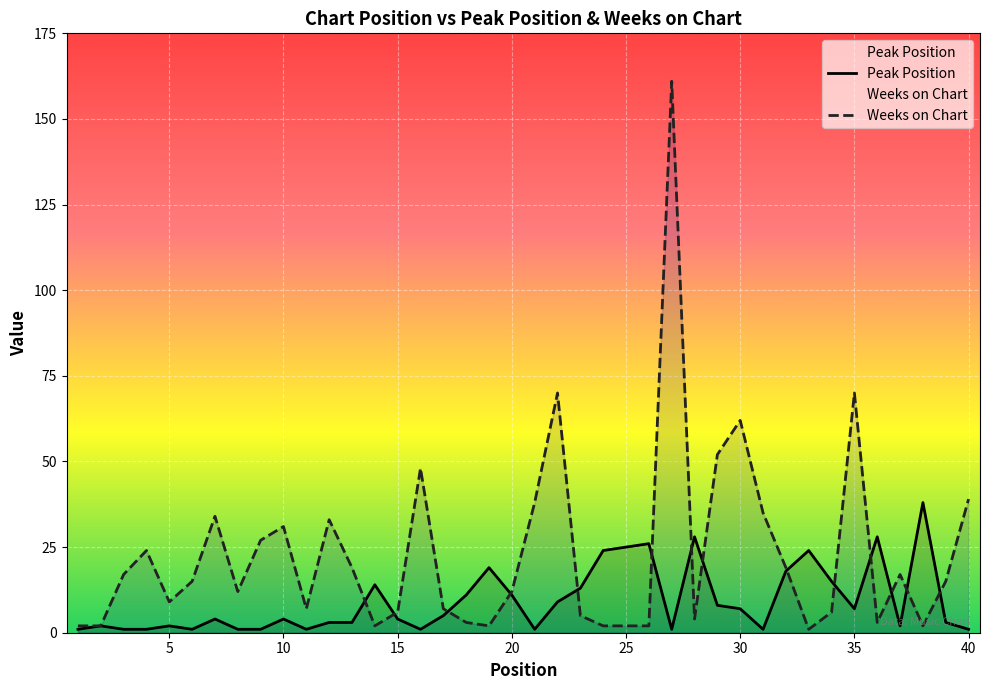

Which series has the widest spread of values?

Weeks on Chart